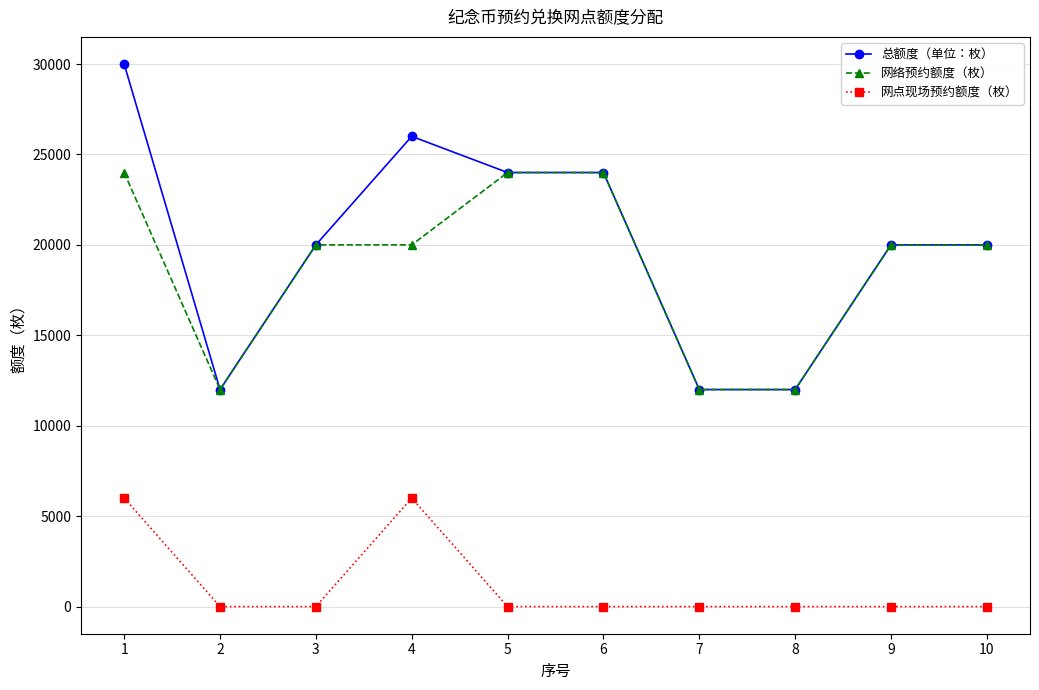

Where does the 网络预约额度（枚） series first go above 20000?

1